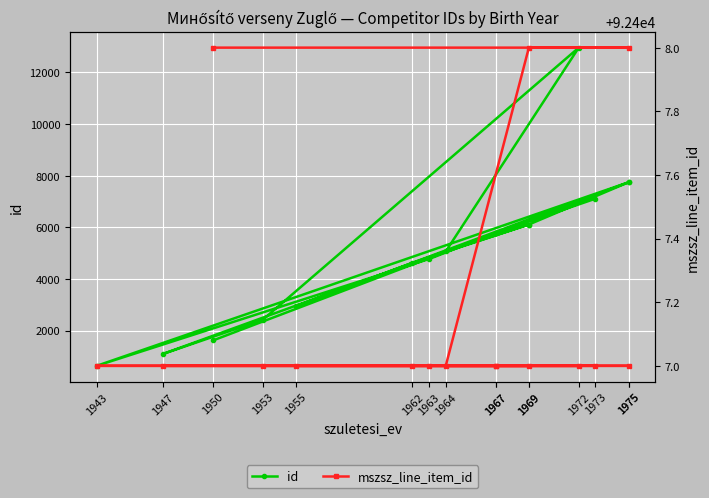

Does the chart display data point markers on the line(s)?

Yes